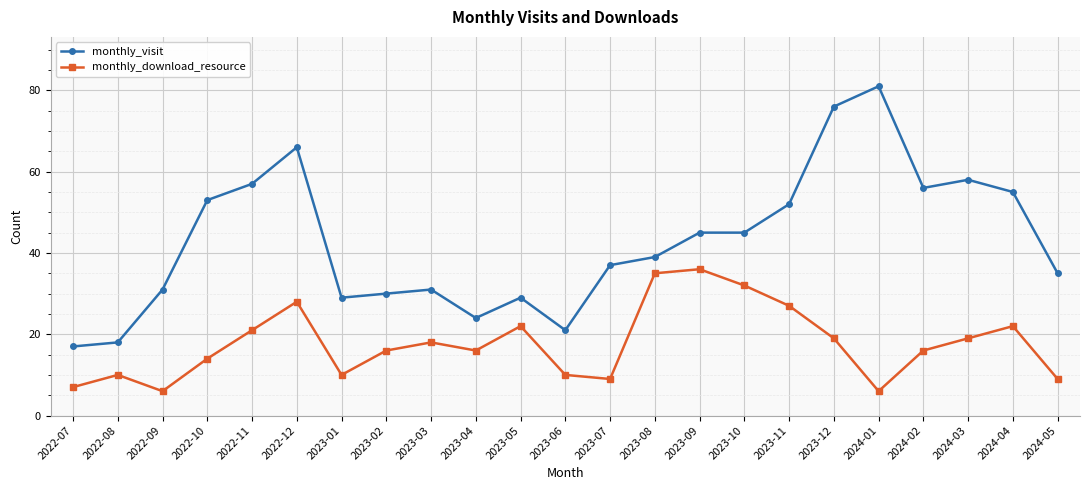

What are all the series names shown in the legend?

monthly_visit, monthly_download_resource